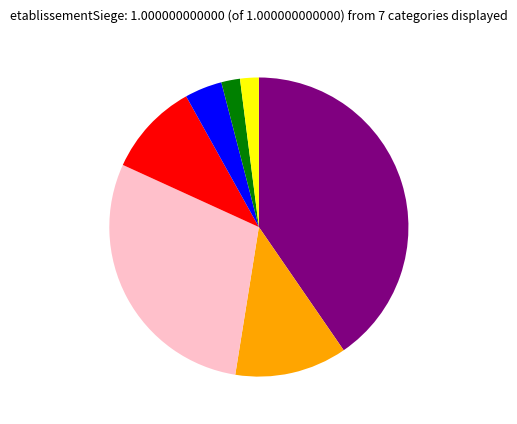

Does any single category account for the majority?

No